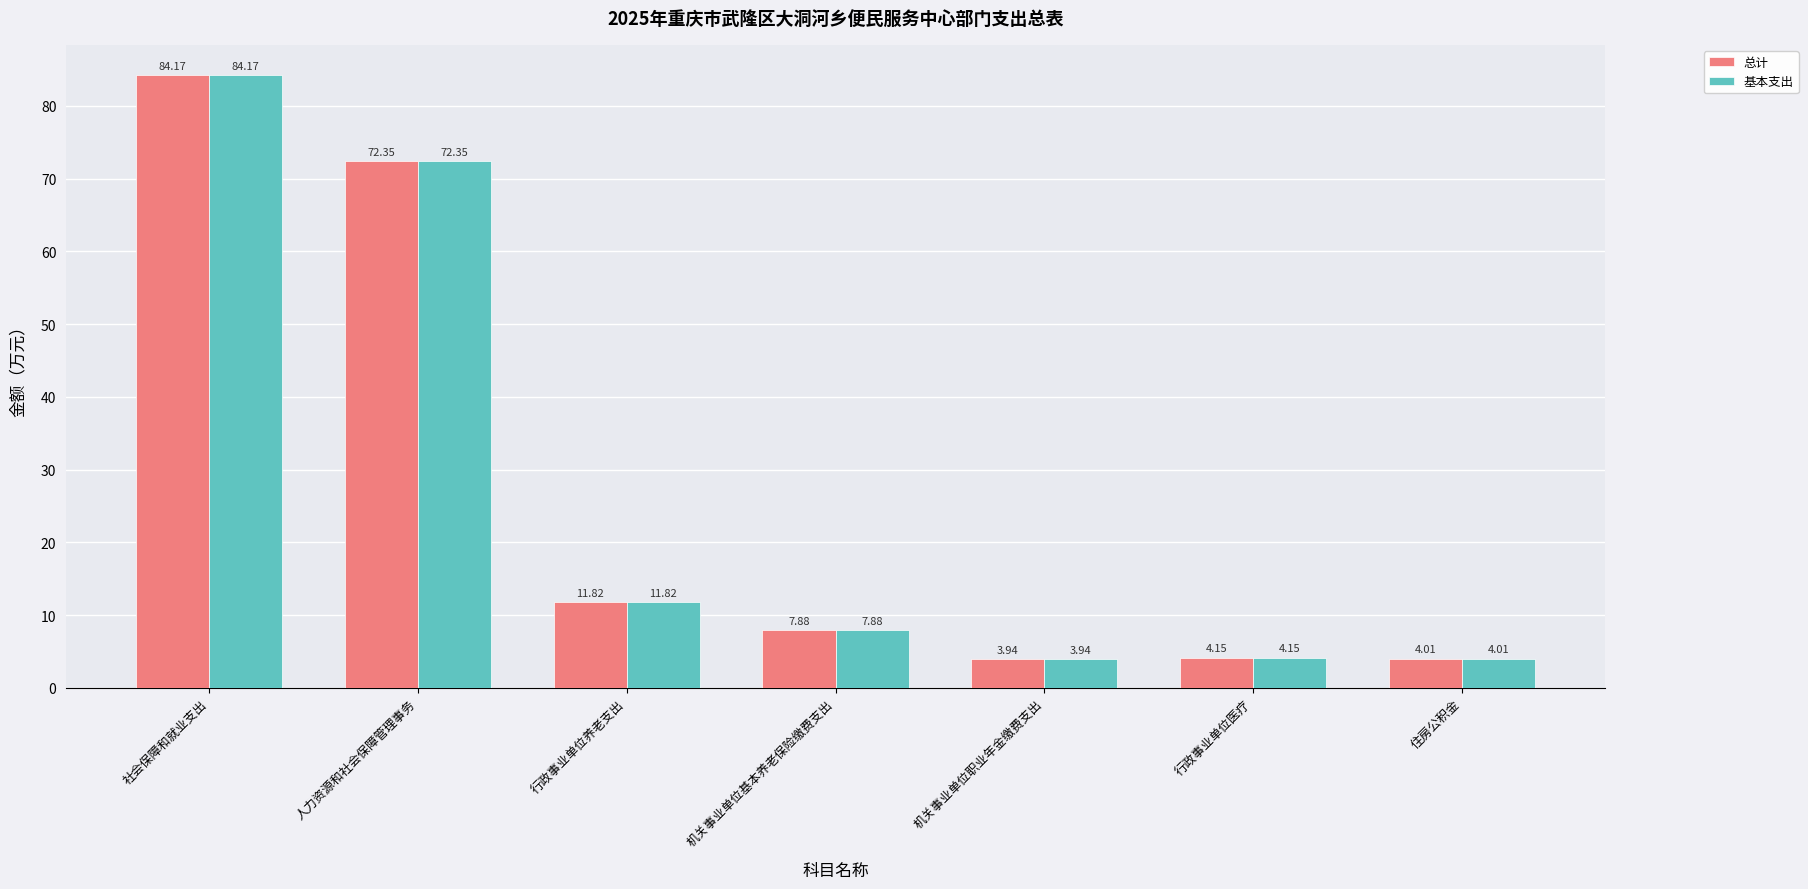

At which label does 基本支出 first exceed 7?

社会保障和就业支出